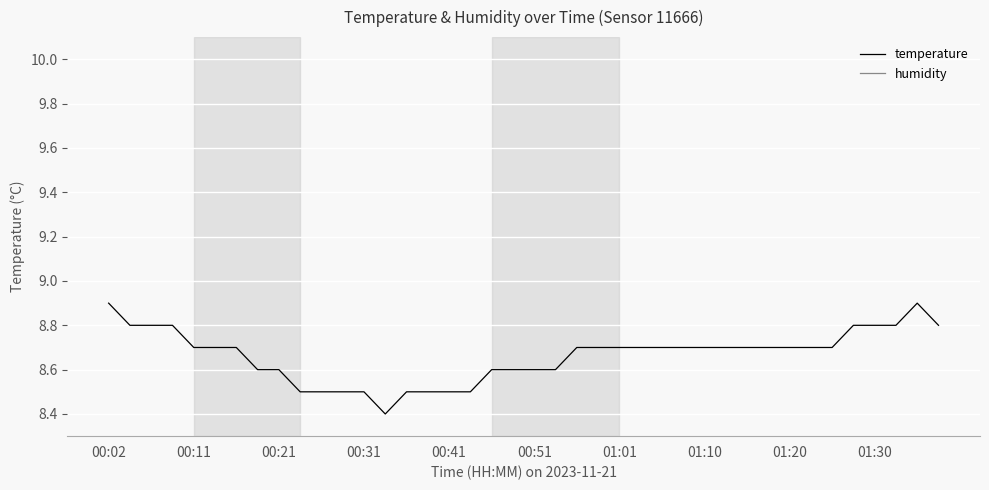

At which category is the sum across all series the highest?

00:02